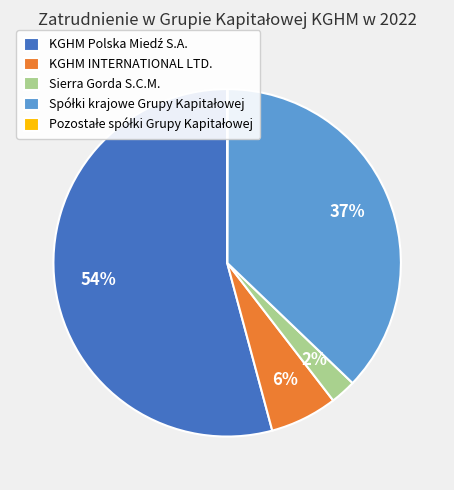

To the nearest percent, what is the average slice percentage?

20%